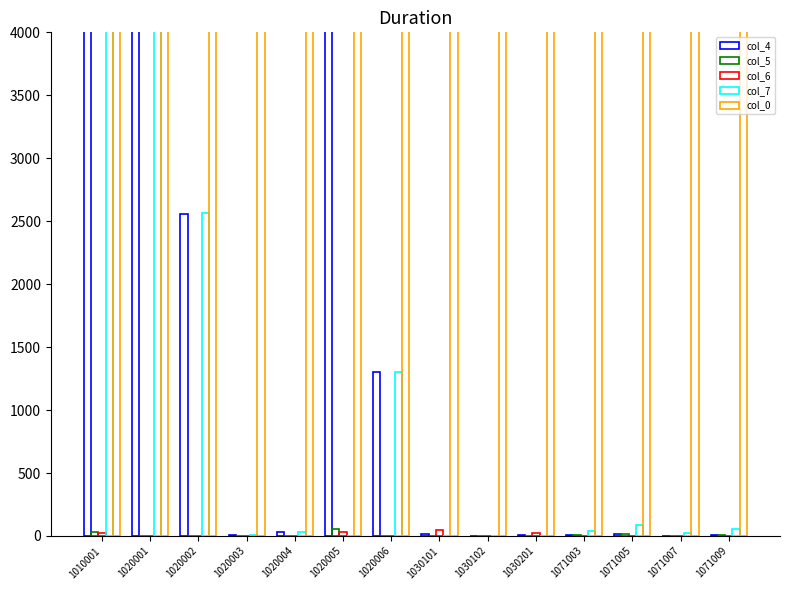

What is the difference between the col_4 values at 1030102 and 1071003?

6.0